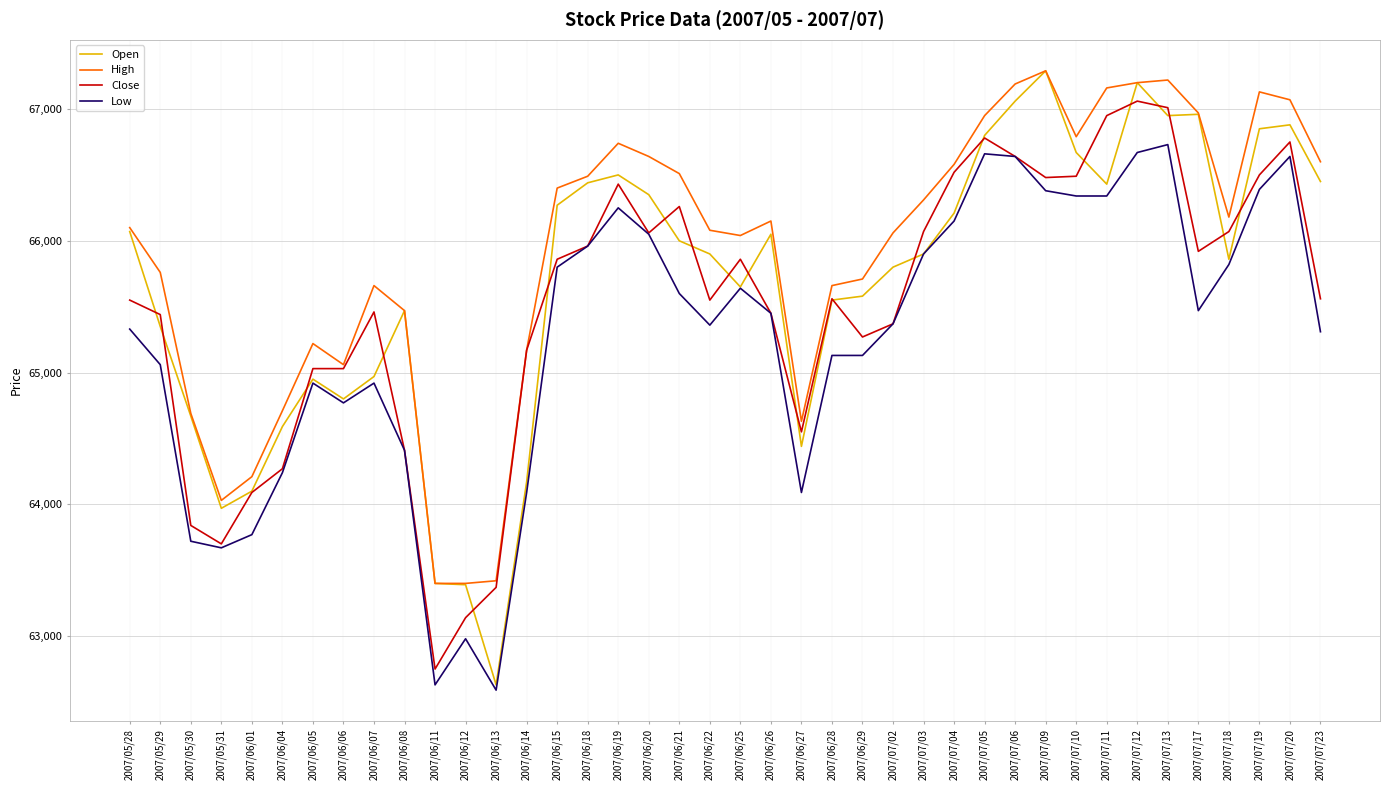

What are all the series names shown in the legend?

Open, High, Close, Low